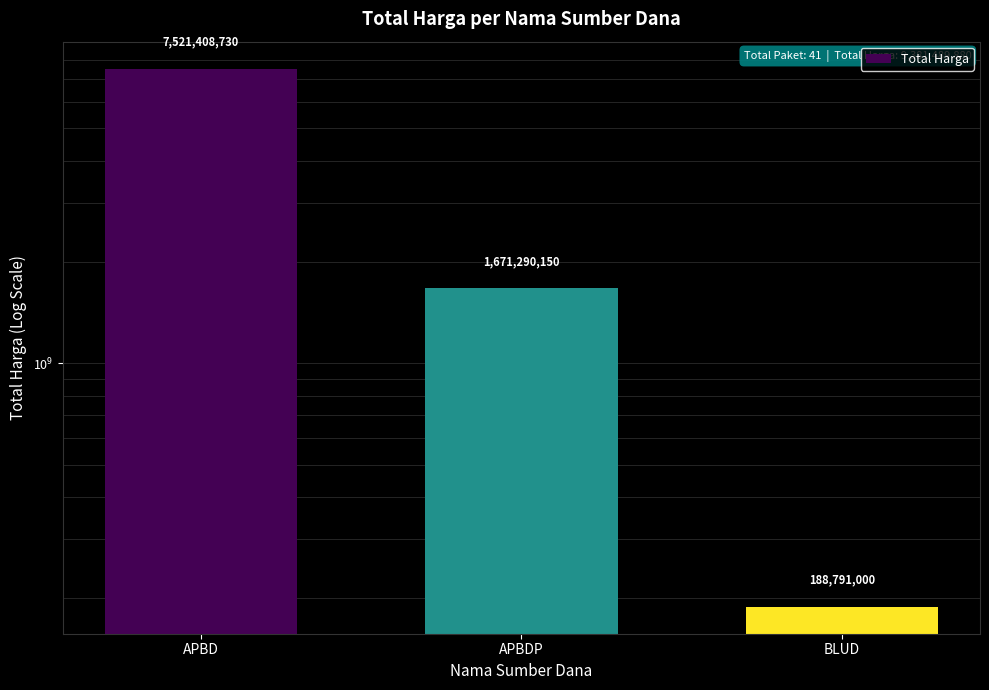

Are the bars horizontal?

No